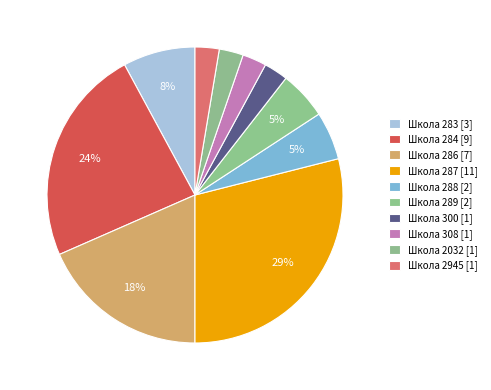

How many slices are in this pie chart?

10